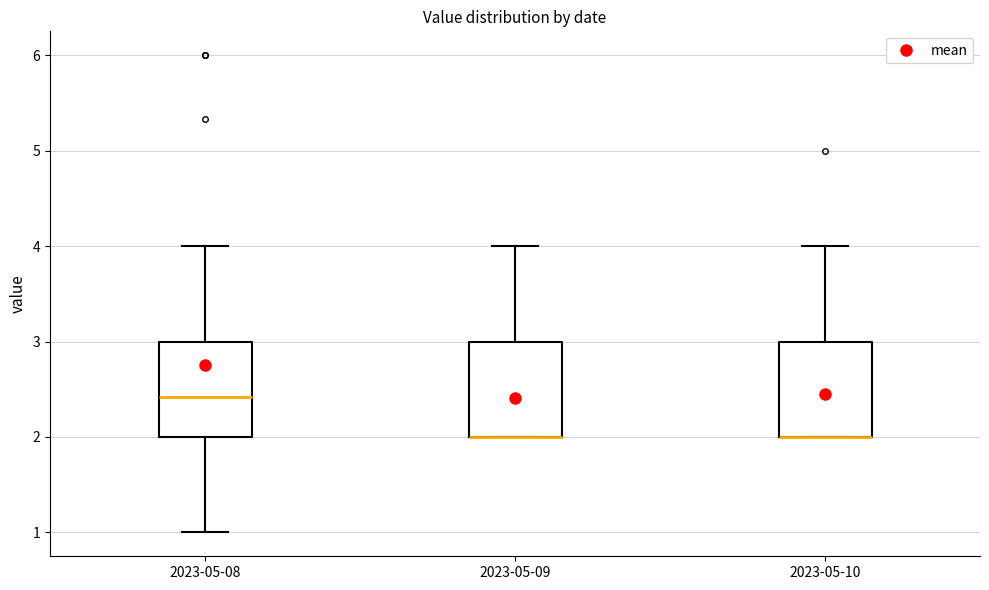

Reading left to right, transcribe this box plot: for each box, give where its median line is, the range the box spans, and where its two whiskers end, as read against the y-axis. The values are not printed on the chart, so give them approximately, as read against the axis.

2023-05-08: median 2.4, box 2.0 to 3.0, whiskers 1.0 to 4.0
2023-05-09: median 2.0 (drawn on the box's lower edge), box 2.0 to 3.0, whiskers 2.0 to 4.0
2023-05-10: median 2.0 (drawn on the box's lower edge), box 2.0 to 3.0, whiskers 2.0 to 4.0